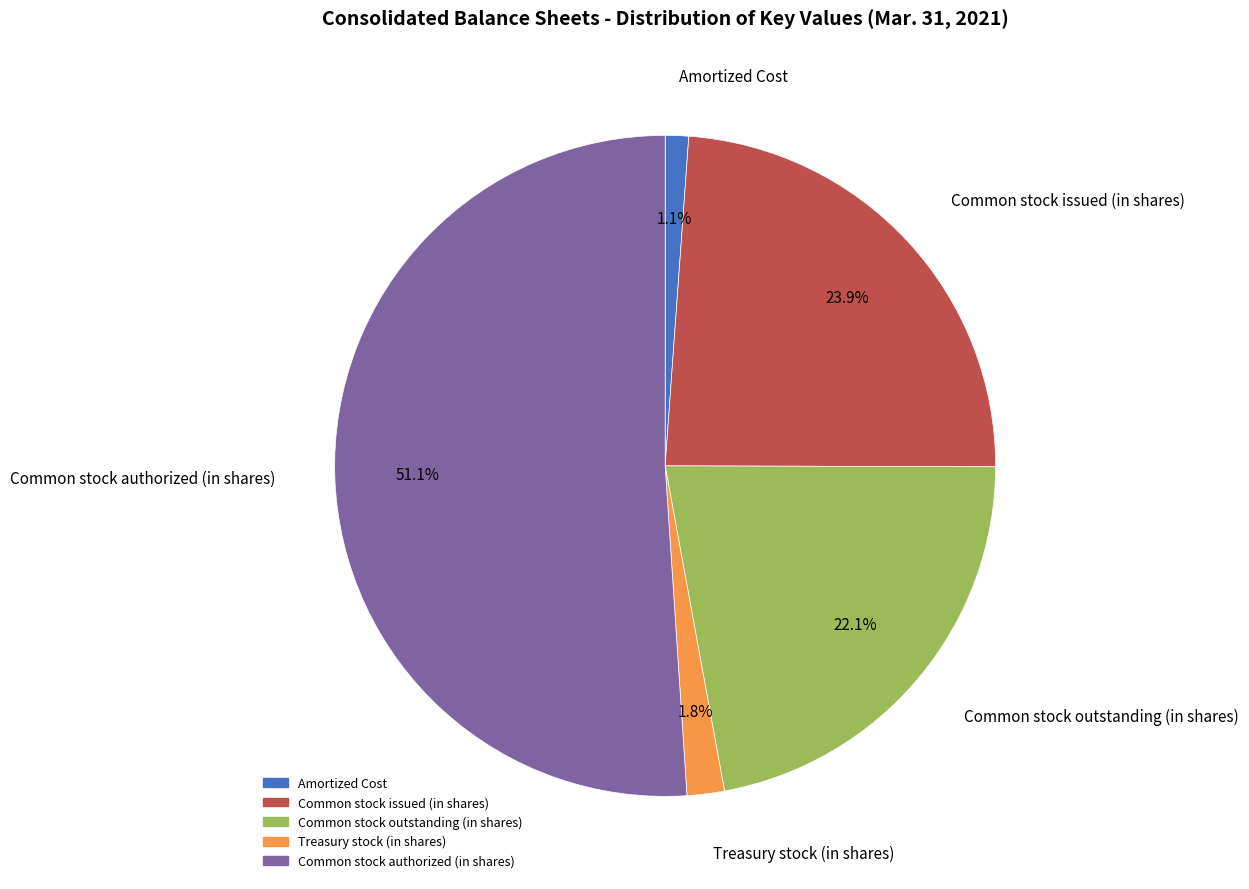

Which category has the smallest portion of the pie?

Amortized Cost